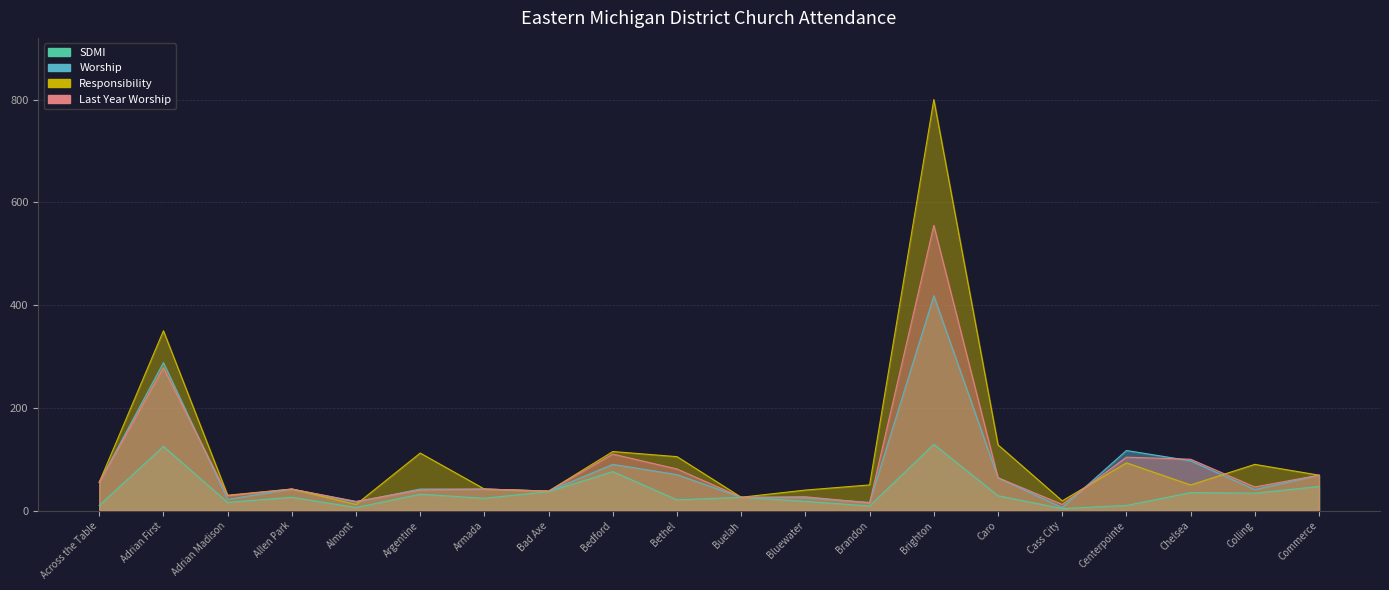

Reading left to right, extract all data points from this chart.

SDMI: Across the Table=10	Adrian First=125	Adrian Madison=16	Allen Park=26	Almont=6	Argentine=32	Armada=24	Bad Axe=37	Bedford=76	Bethel=21	Buelah=26	Bluewater=18	Brandon=9	Brighton=129	Caro=29	Cass City=4	Centerpointe=10	Chelsea=35	Colling=34	Commerce=47
Worship: Across the Table=55	Adrian First=288	Adrian Madison=22	Allen Park=42	Almont=17	Argentine=42	Armada=42	Bad Axe=38	Bedford=90	Bethel=70	Buelah=26	Bluewater=25	Brandon=16	Brighton=418	Caro=64	Cass City=6	Centerpointe=117	Chelsea=97	Colling=41	Commerce=69
Responsibility: Across the Table=55	Adrian First=350	Adrian Madison=30	Allen Park=42	Almont=12	Argentine=112	Armada=42	Bad Axe=38	Bedford=115	Bethel=105	Buelah=26	Bluewater=40	Brandon=50	Brighton=800	Caro=128	Cass City=19	Centerpointe=93	Chelsea=50	Colling=90	Commerce=69
Last Year Worship: Across the Table=55	Adrian First=278	Adrian Madison=29	Allen Park=42	Almont=18	Argentine=40	Armada=42	Bad Axe=38	Bedford=110	Bethel=81	Buelah=26	Bluewater=27	Brandon=15	Brighton=555	Caro=64	Cass City=12	Centerpointe=104	Chelsea=100	Colling=46	Commerce=69